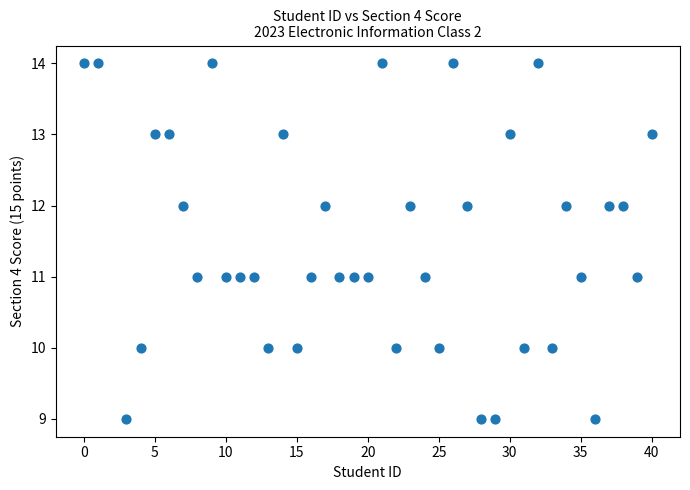

What is the range of Y values (max minus min)?

5